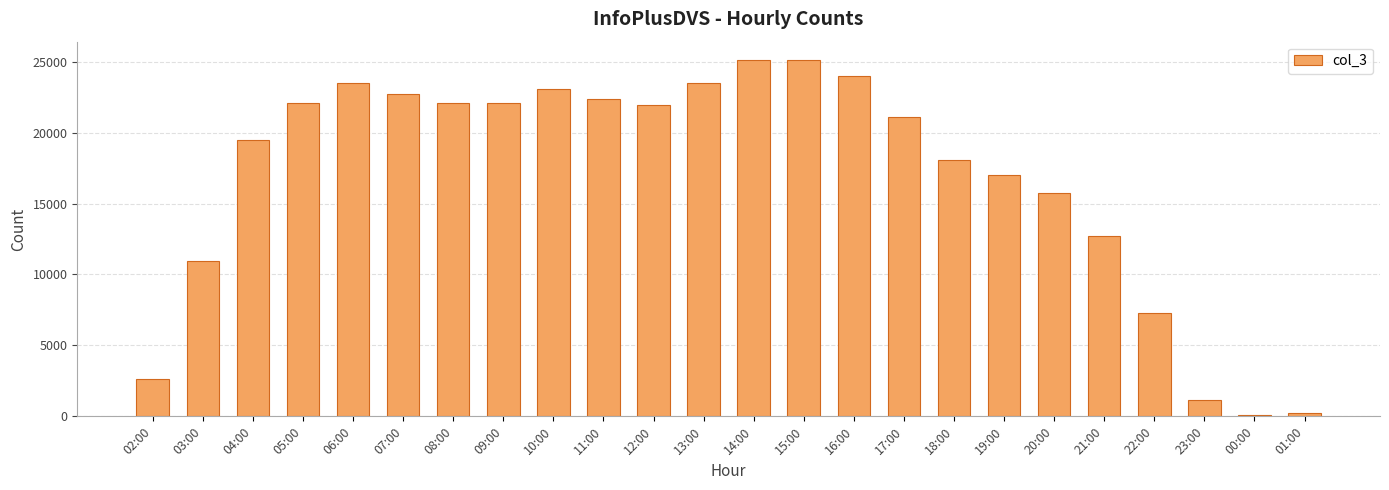

What is the label of the 5th bar from the right?

21:00